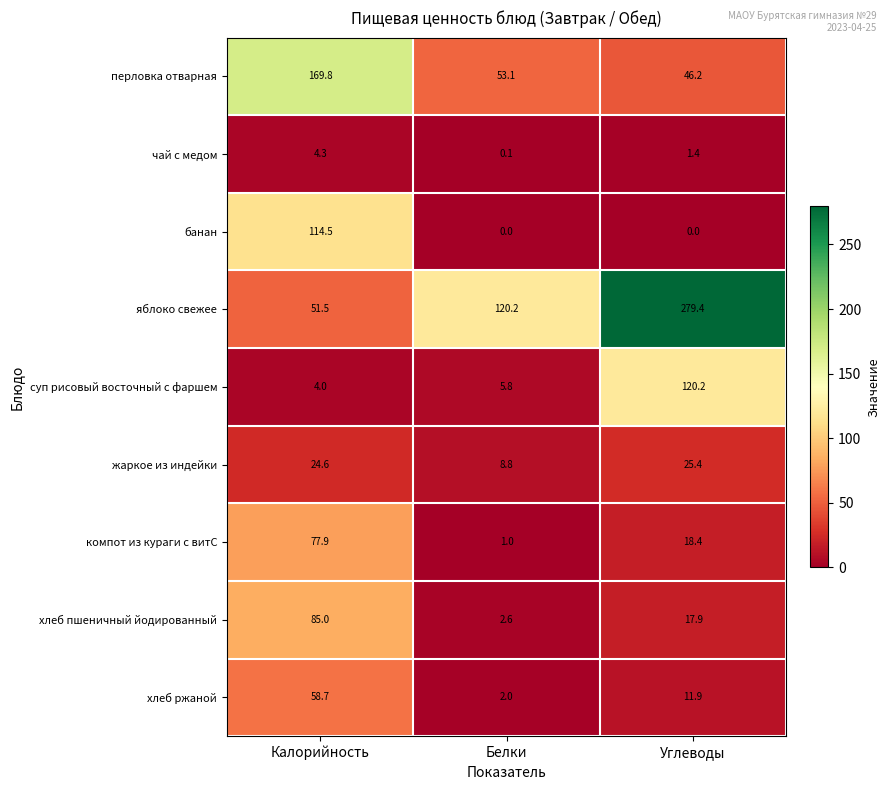

True or false: банан has a value of -75.7 at Углеводы.

False